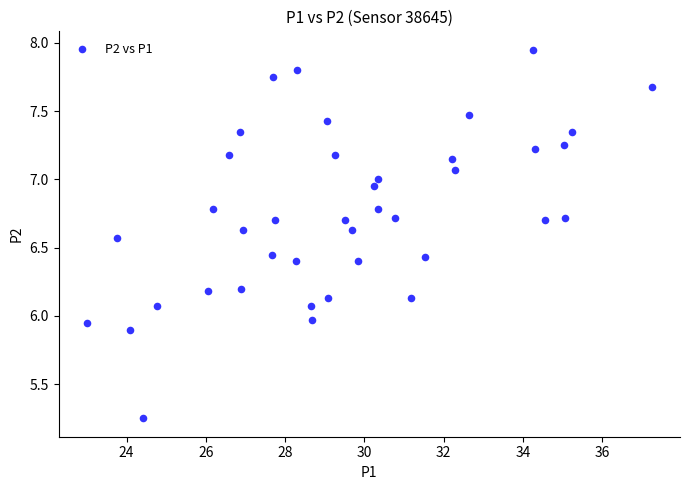

What is the range of X values (max minus min)?

14.2